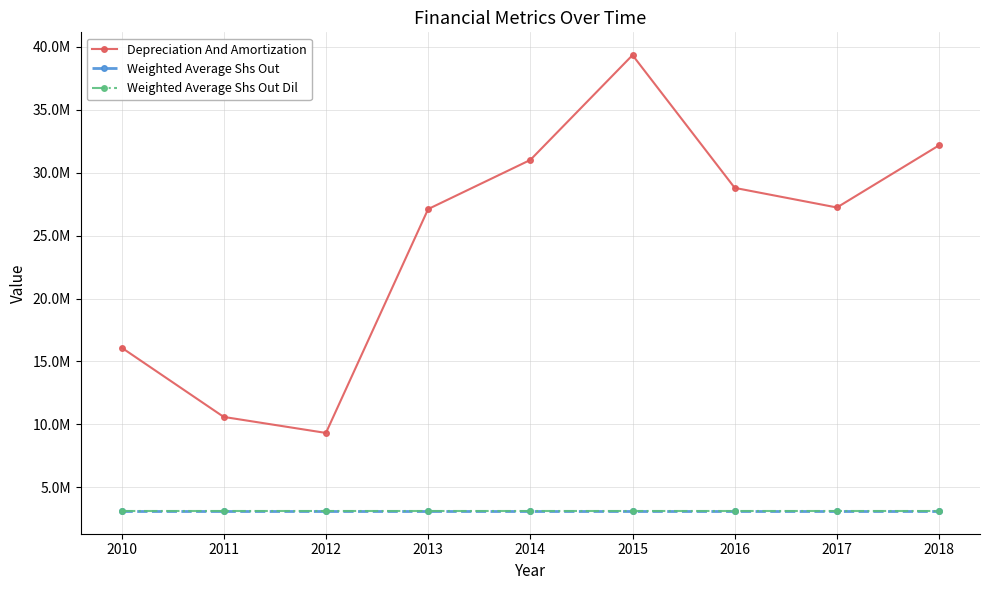

What is the difference between the Depreciation And Amortization values at 2018 and 2017?

4945250